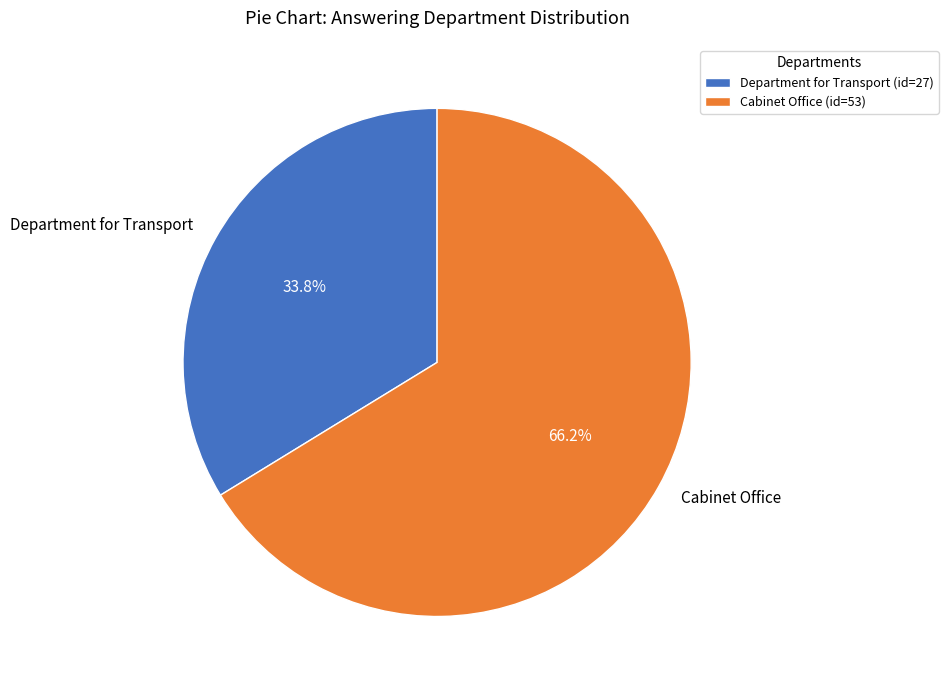

How many segments does this pie chart have?

2